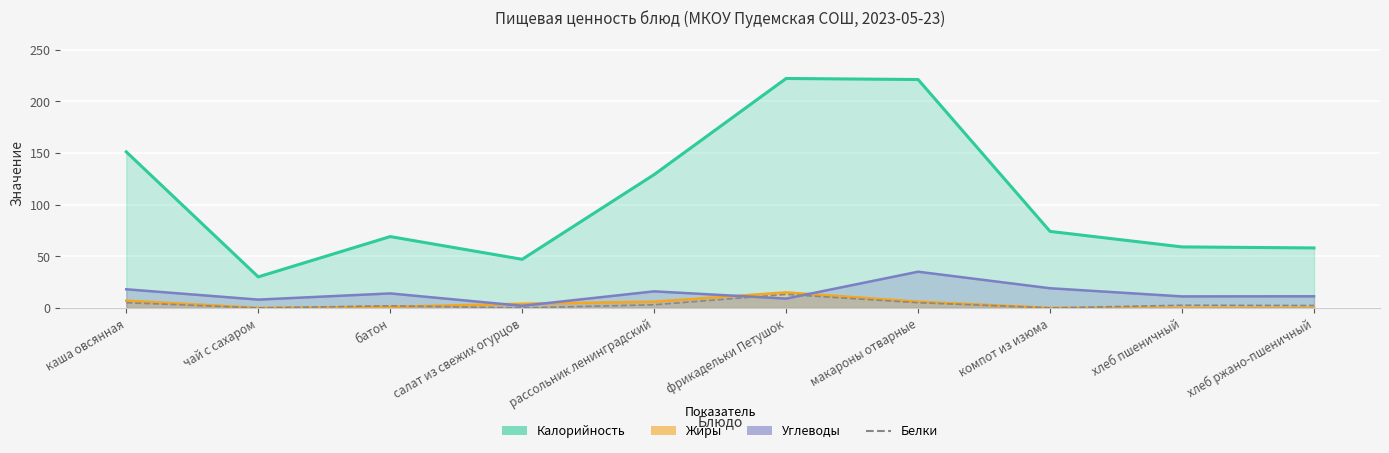

The value at чай с сахаром is 0.0. True or false?

True